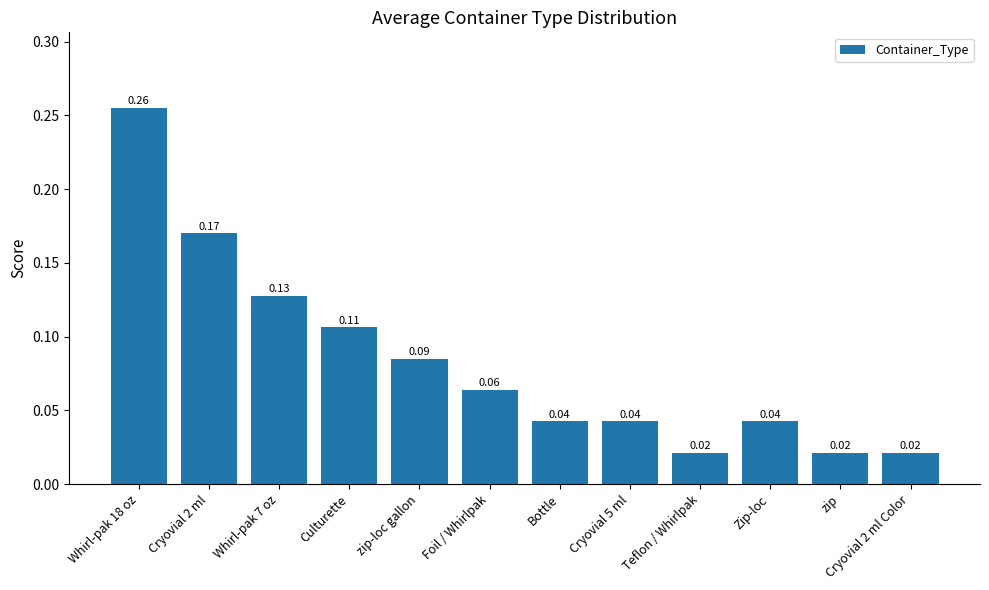

Count the number of categories in the chart.

12